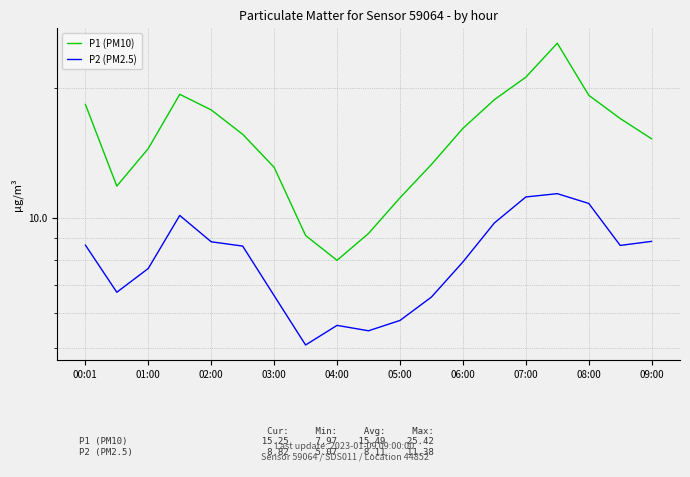

The P2 (PM2.5) series shows 8.8 at 09:00. True or false?

True